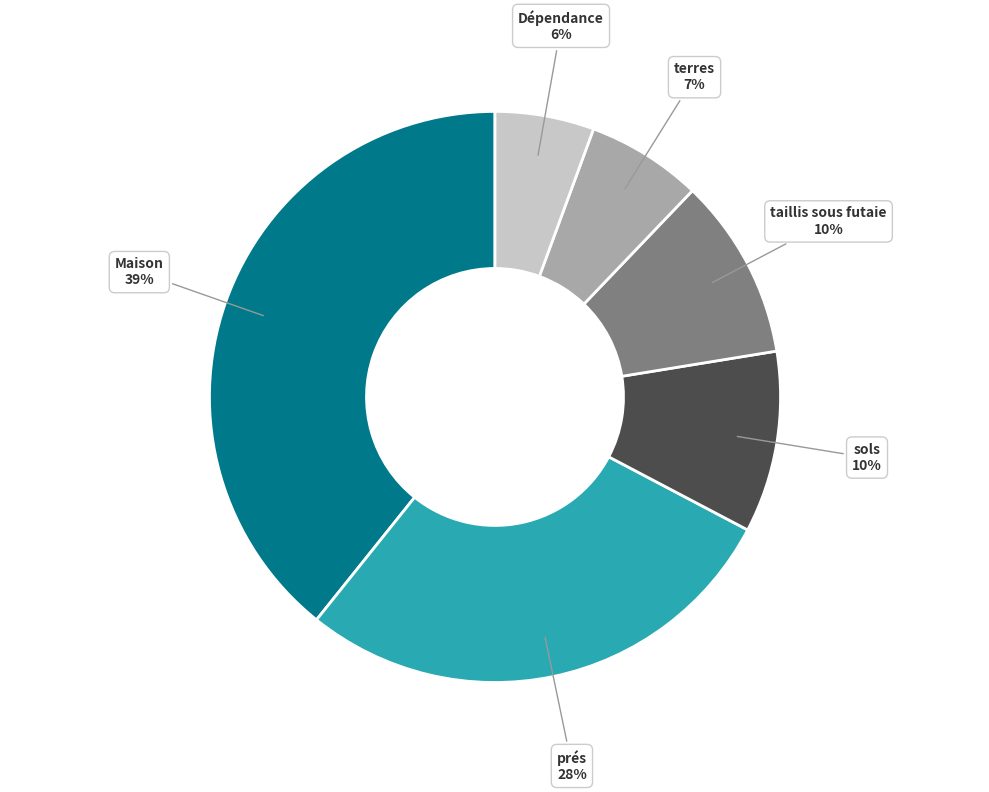

Does taillis sous futaie account for over 50% of the chart?

No